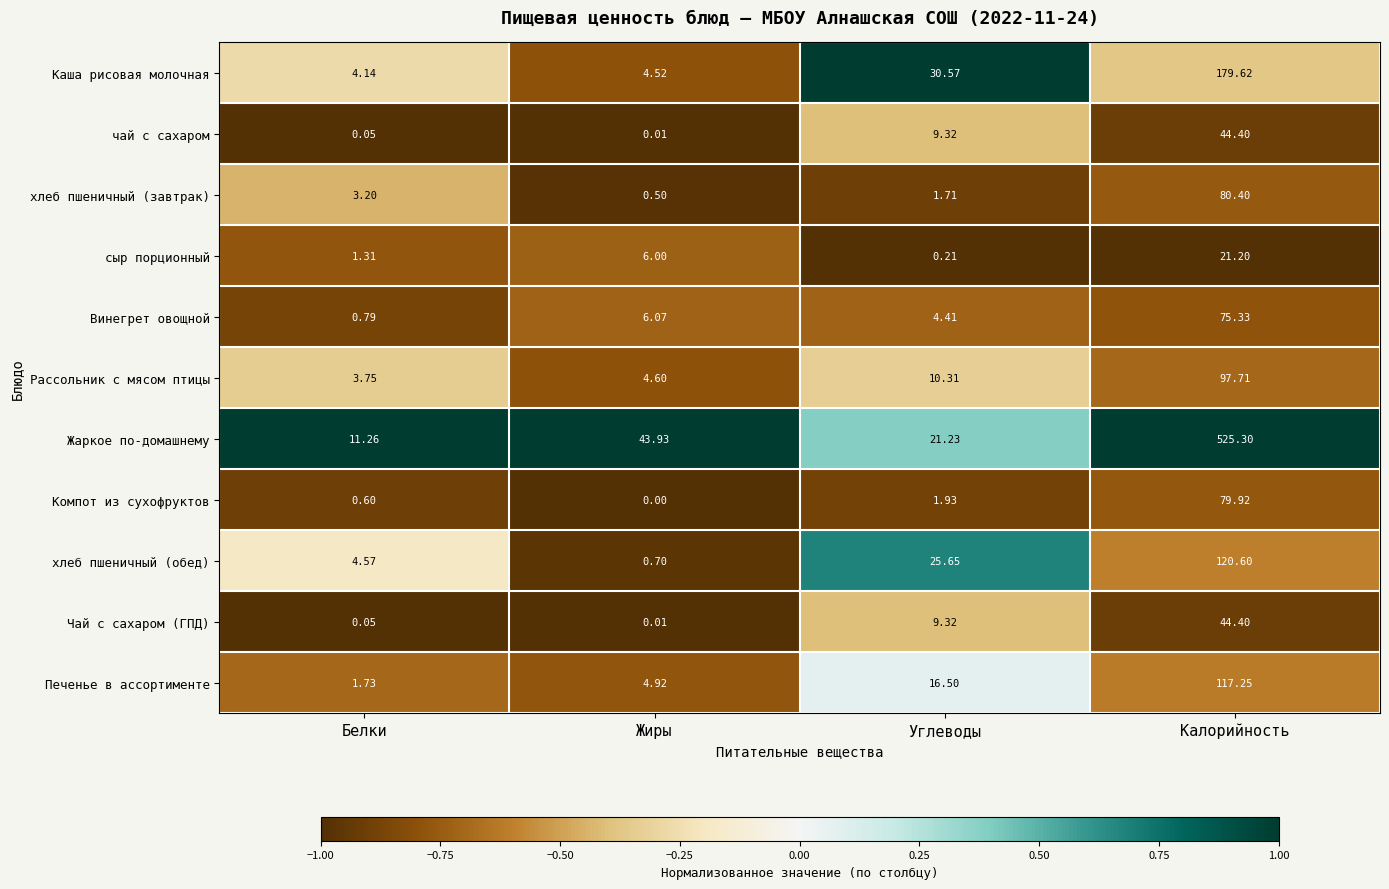

At which label is хлеб пшеничный (завтрак) closest to 40?

Белки